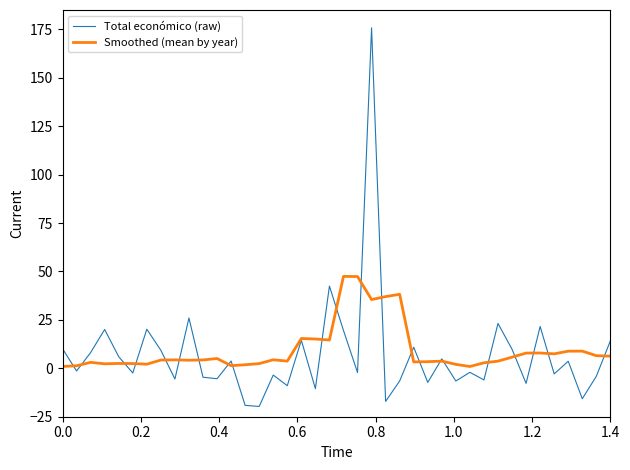

Rank the series by their maximum value, from lowest to highest.

Smoothed (mean by year), Total económico (raw)